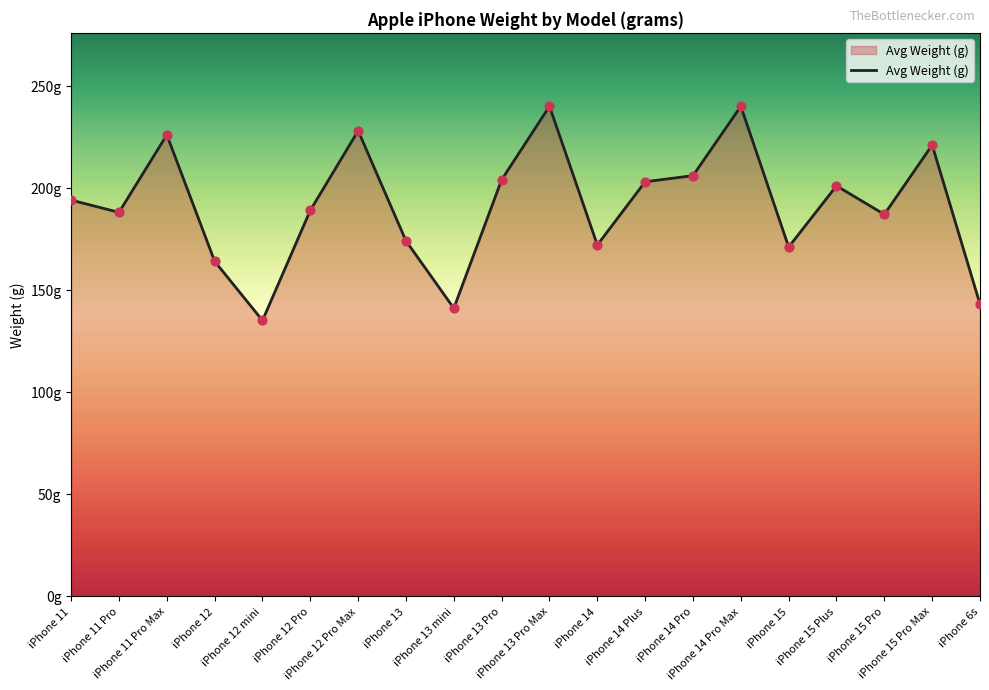

Is this an area chart (filled region under the line)?

Yes